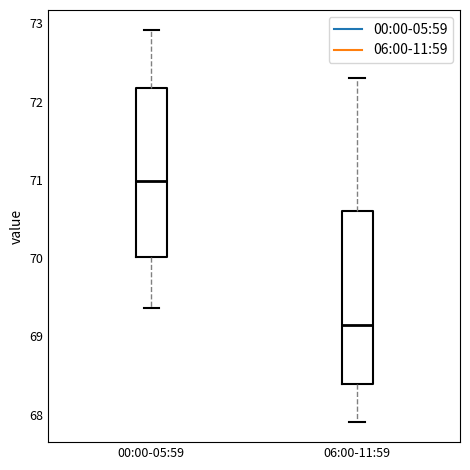

Reading left to right, read every box against the y-axis: the position of its median line, the range the box covers, and the ends of its whiskers. The values are not printed on the chart, so give them approximately, as read against the axis.

00:00-05:59: median 71.0, box 70.0 to 72.2, whiskers 69.4 to 72.9
06:00-11:59: median 69.2, box 68.4 to 70.6, whiskers 67.9 to 72.3